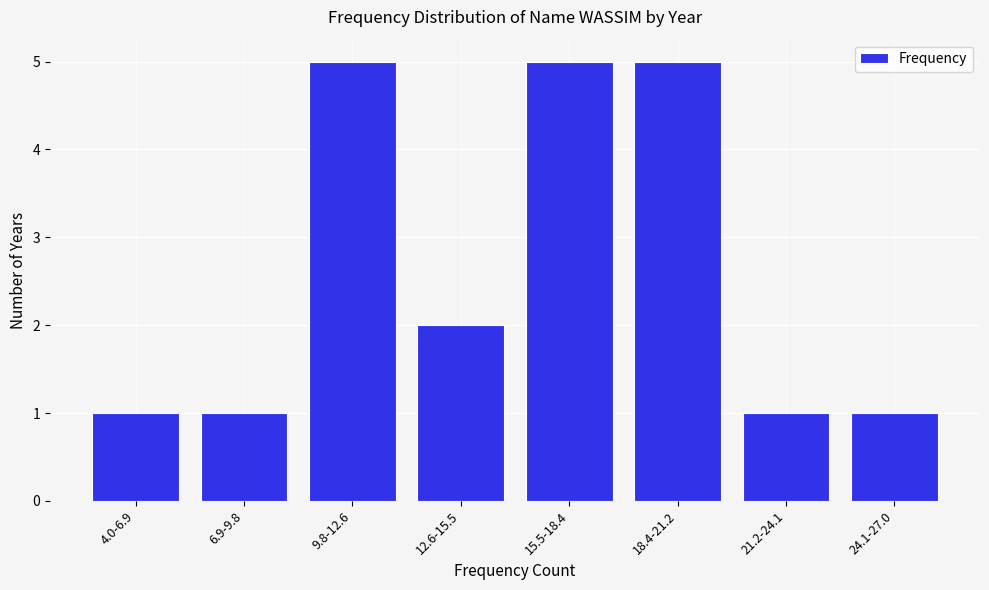

Reading right to left, transcribe all the data shown in this chart.

1	1	5	5	2	5	1	1